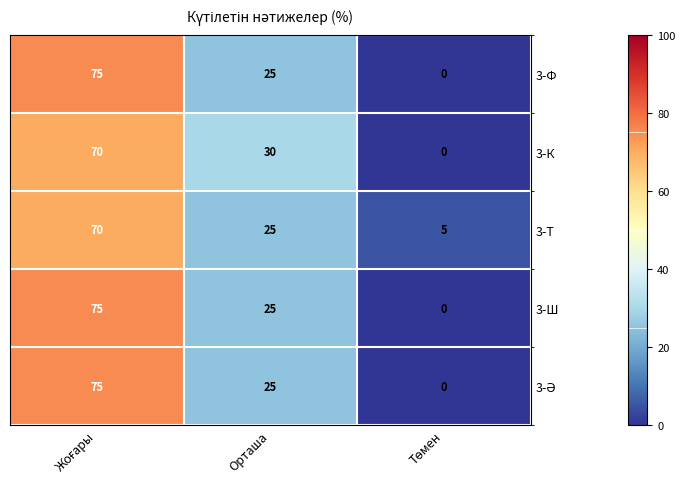

Read the 3-Т value at Орташа, to the nearest 5.

25